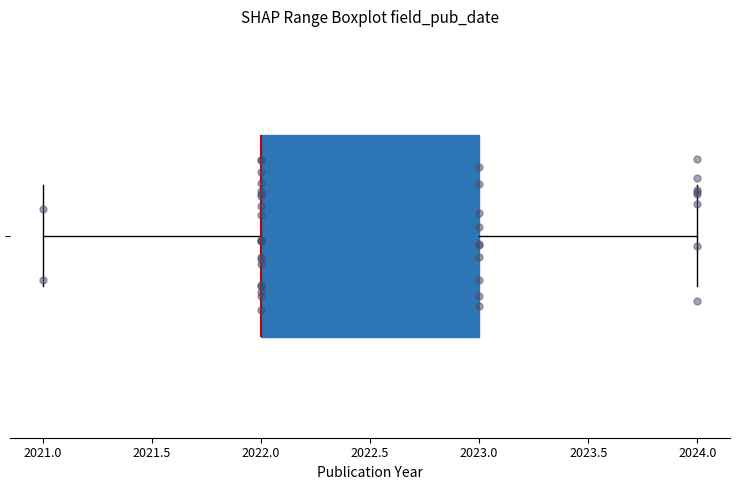

Read this box plot against the x-axis: the position of the median line, the range covered by the box, and the ends of both whiskers. The values are not printed on the chart, so give them approximately, as read against the axis.

median 2022 (drawn on the box's left edge), box 2022 to 2023, whiskers 2021 to 2024